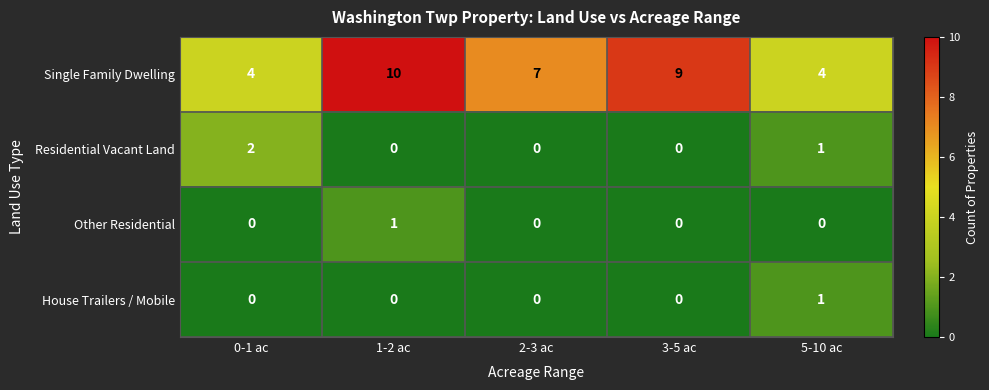

Which series has the largest range (max minus min)?

Single Family Dwelling